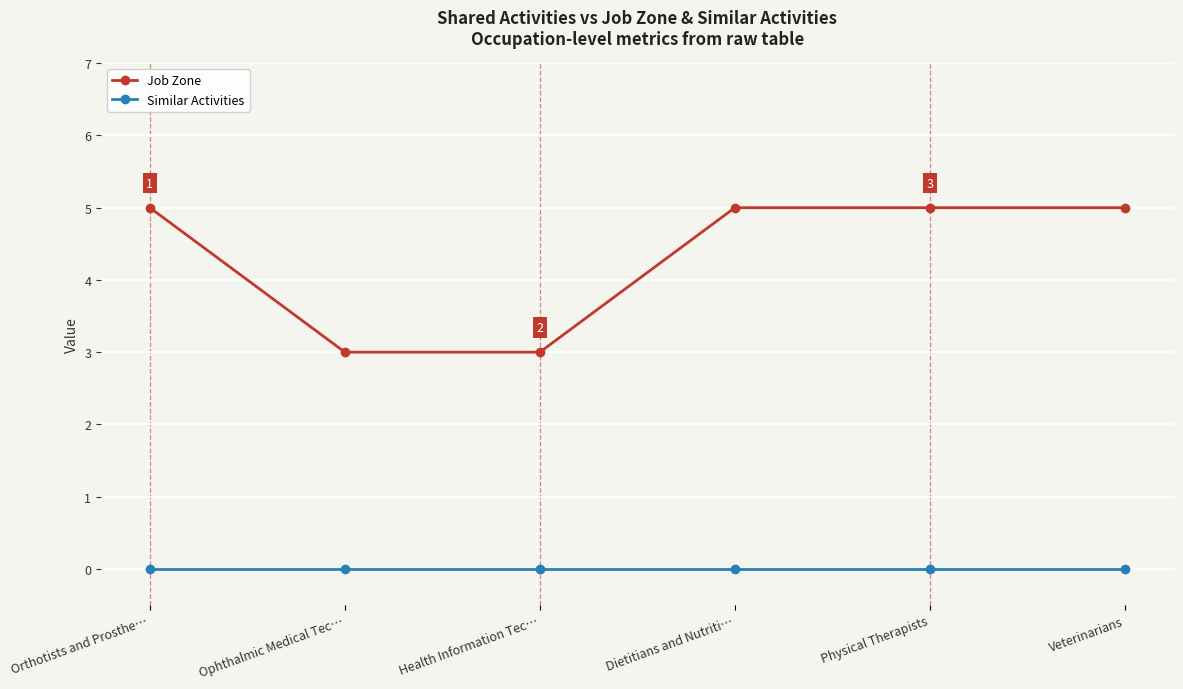

At how many categories does at least one series exceed 0?

6